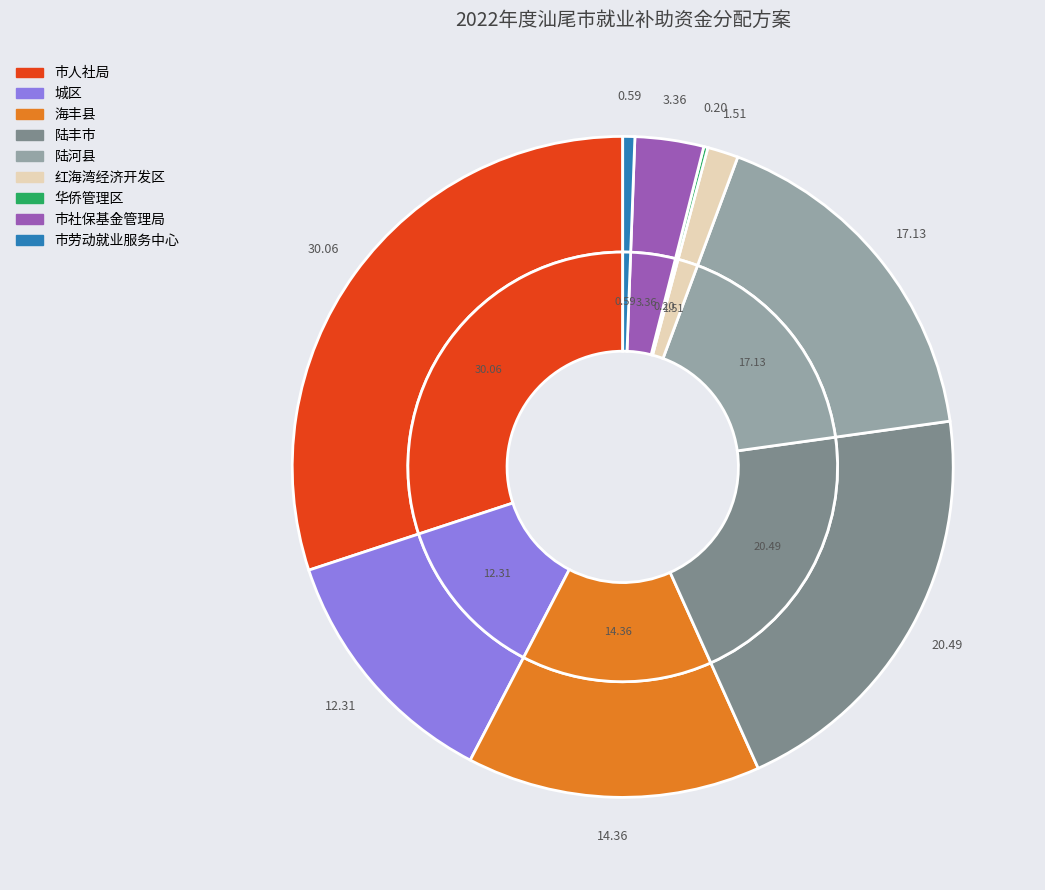

What is the ratio of the value at 市劳动就业服务中心 to the value at 红海湾经济开发区?

0.4